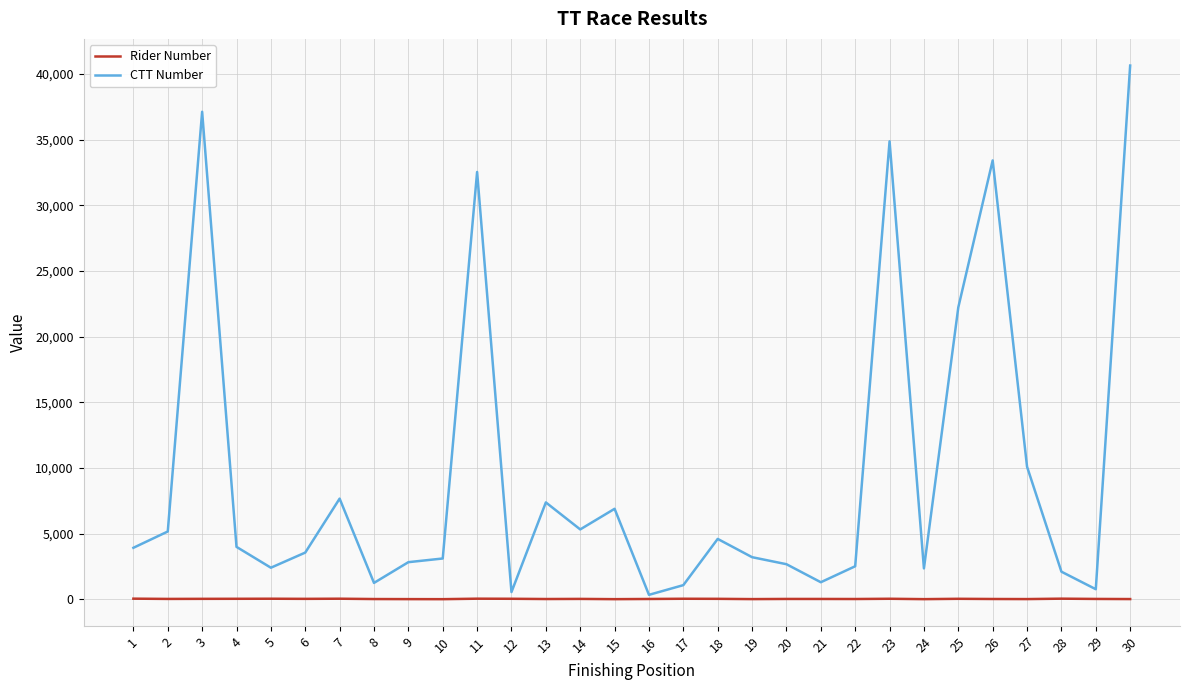

The CTT Number series shows 69156 at 30. True or false?

False